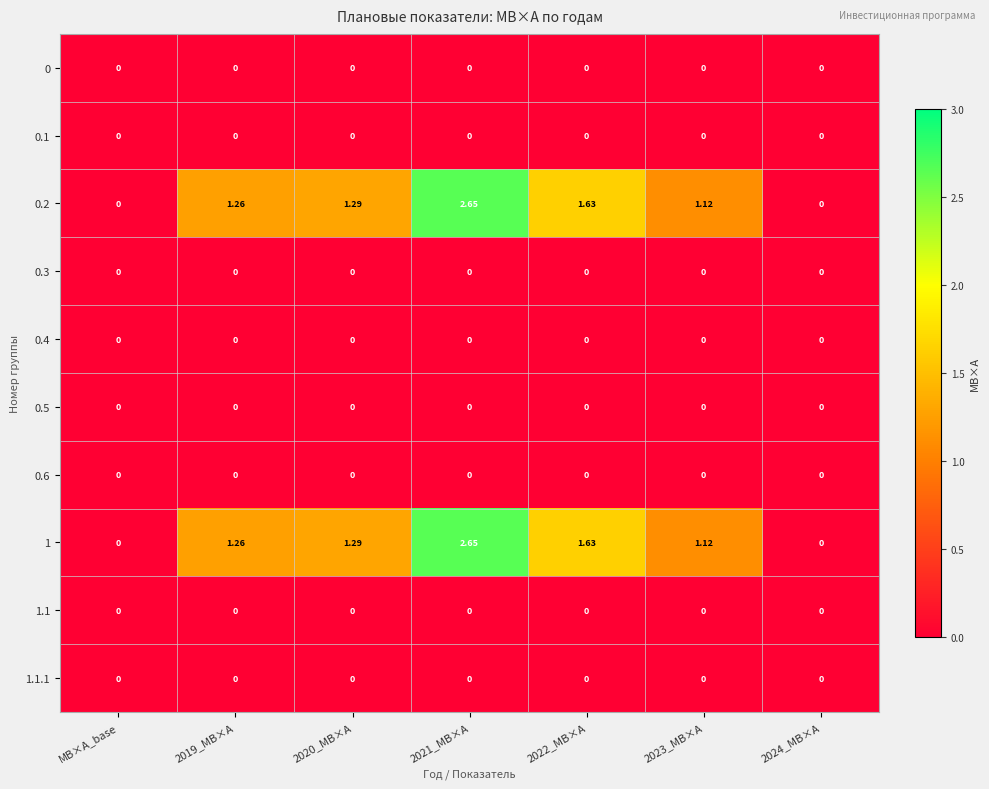

Is the value of 0 at 2024_МВ×А greater than the value of 0.2 at 2020_МВ×А?

No